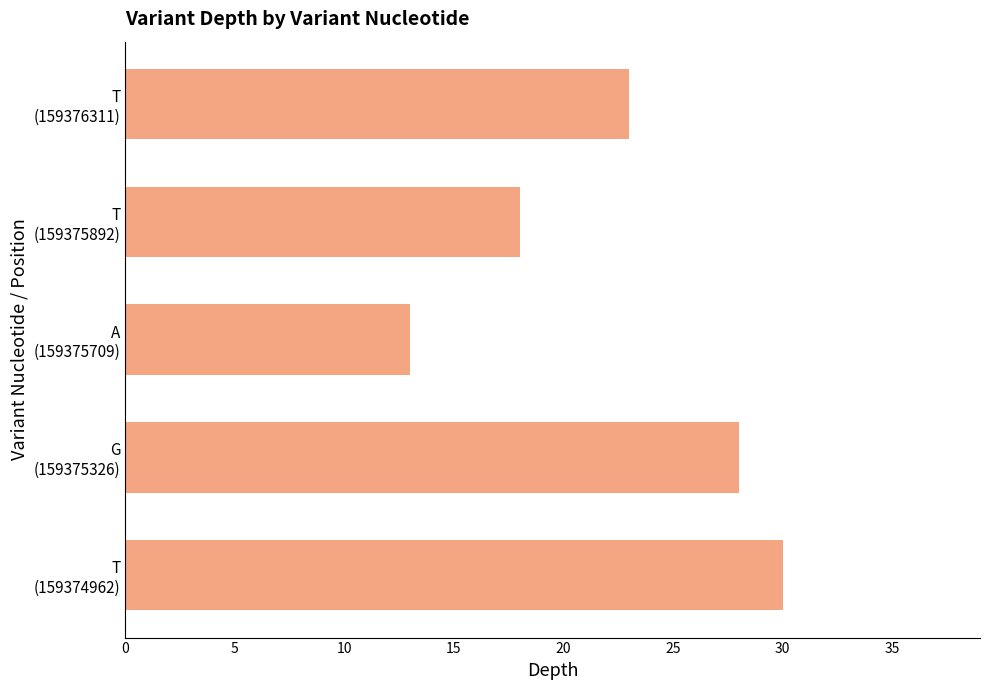

Reading bottom to top, transcribe all the data shown in this chart.

30	28	13	18	23